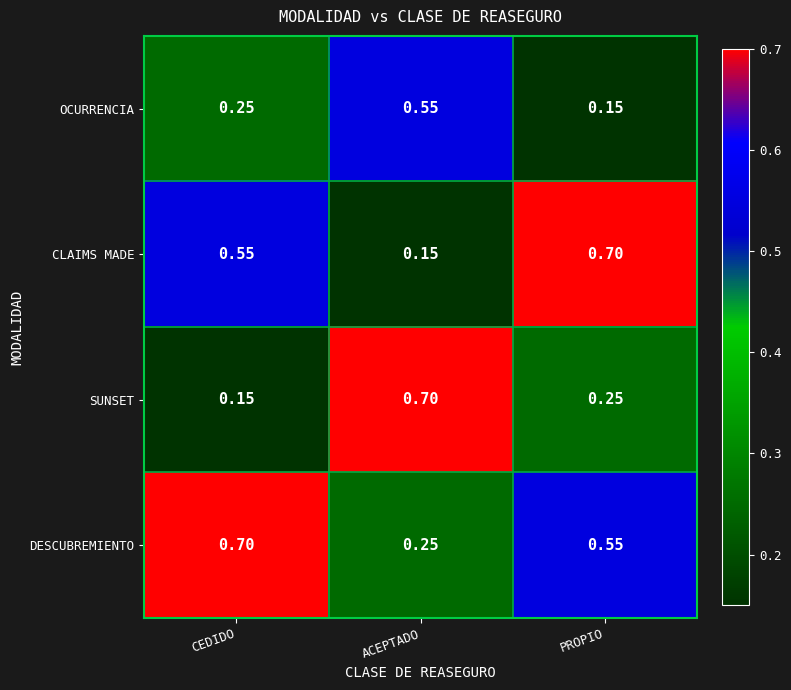

Is the value of DESCUBREMIENTO at CEDIDO greater than the value of CLAIMS MADE at CEDIDO?

Yes